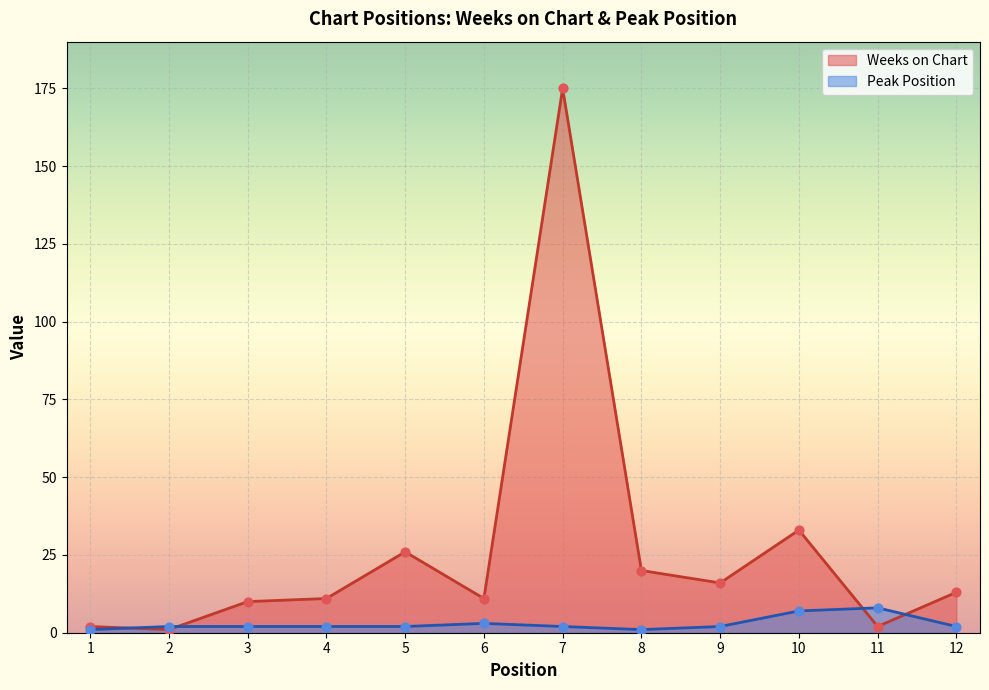

Which series has the widest spread of Y values?

Weeks on Chart